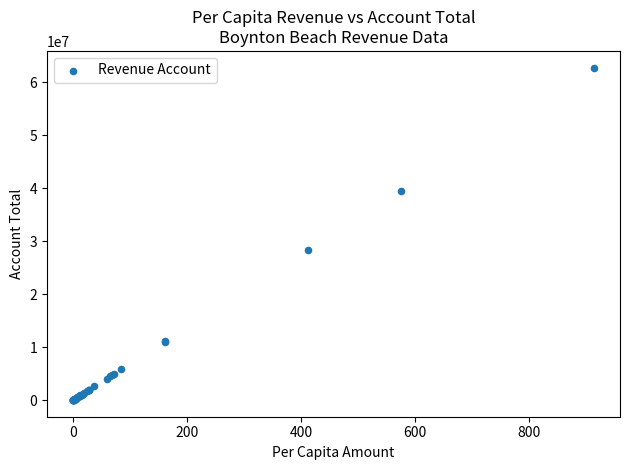

What Y value in the scatter plot is closest to 31407918?

28331033